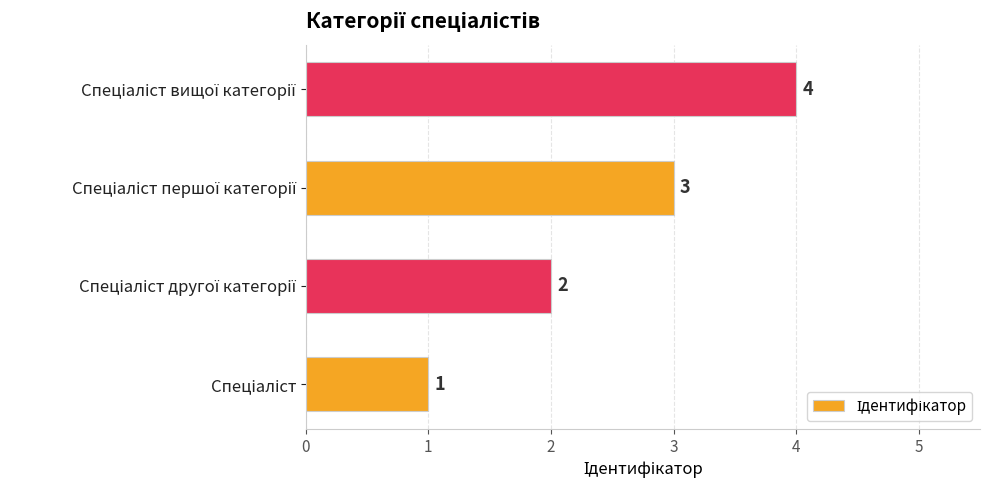

How many distinct data groups are displayed?

1